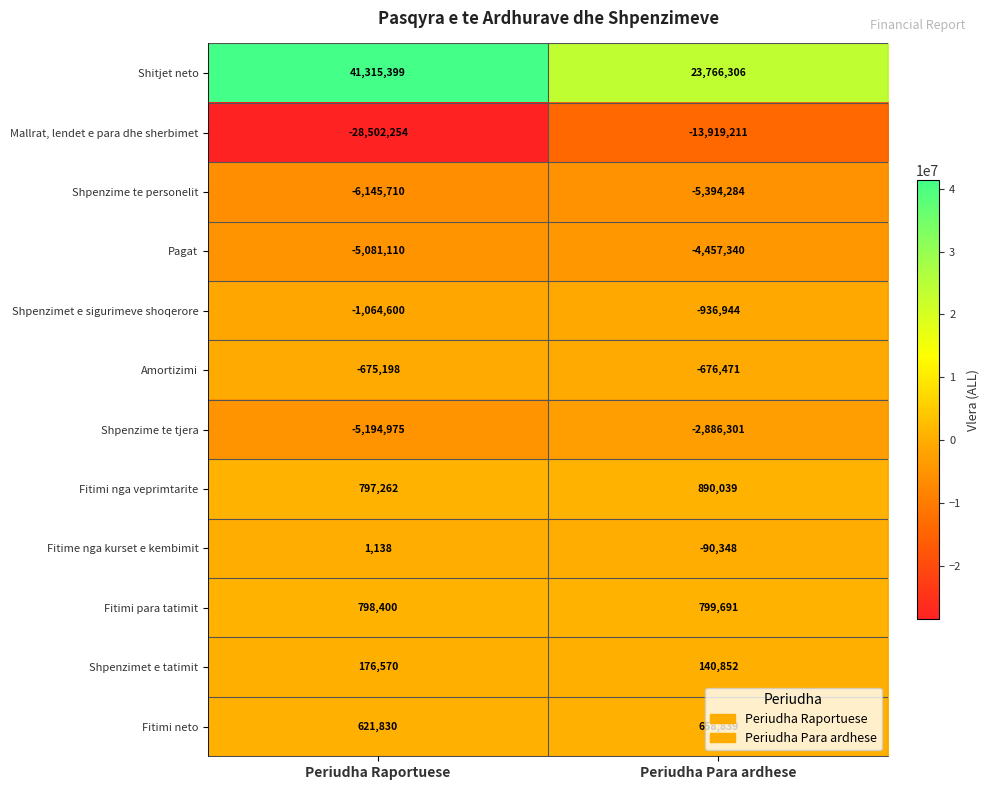

What value does the Fitimi para tatimit series have at Periudha Para ardhese?

799691